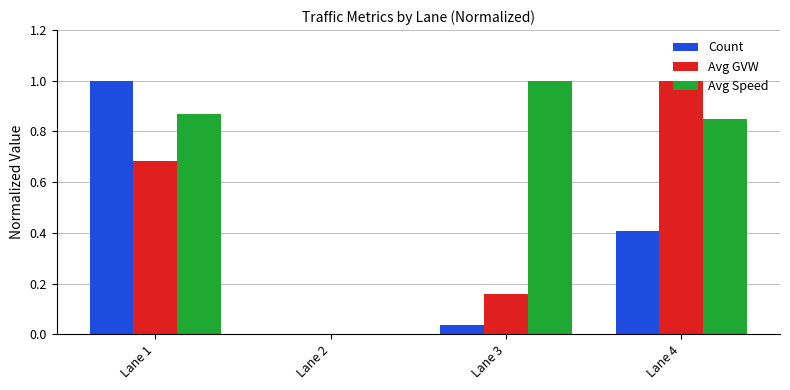

Is the value of Avg Speed at Lane 1 greater than the value of Avg GVW at Lane 3?

Yes